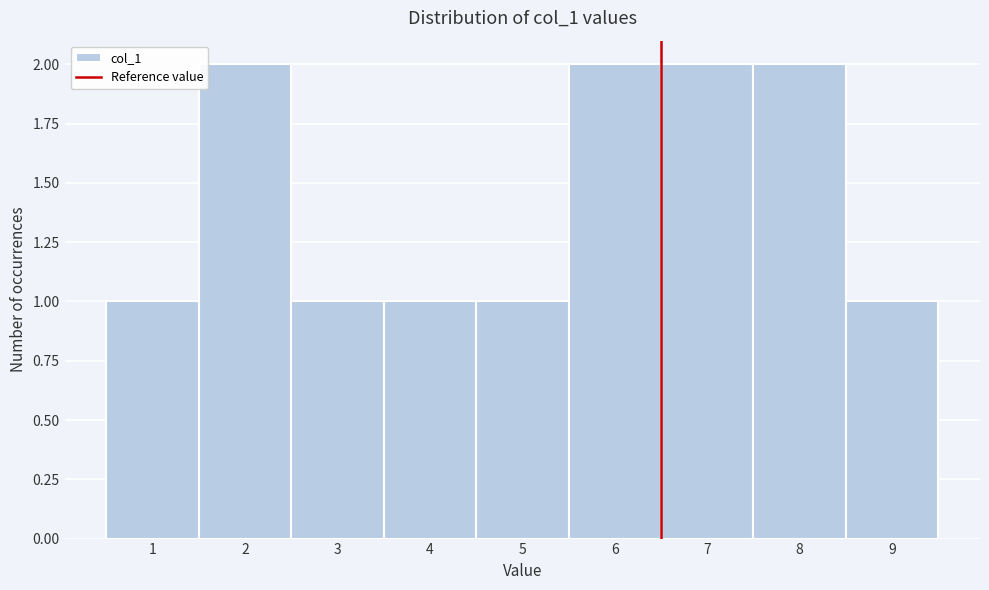

Reading right to left, what are all the values shown in this chart?

1	2	2	2	1	1	1	2	1